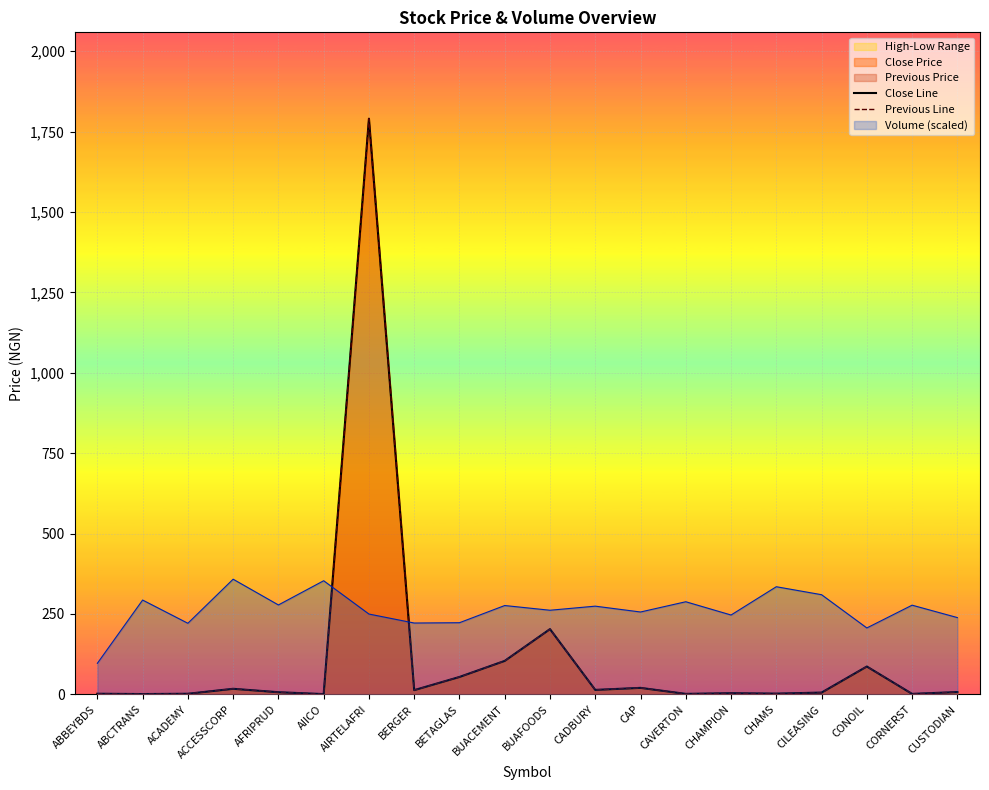

How many times do Close Line and Volume (scaled) cross each other?

2